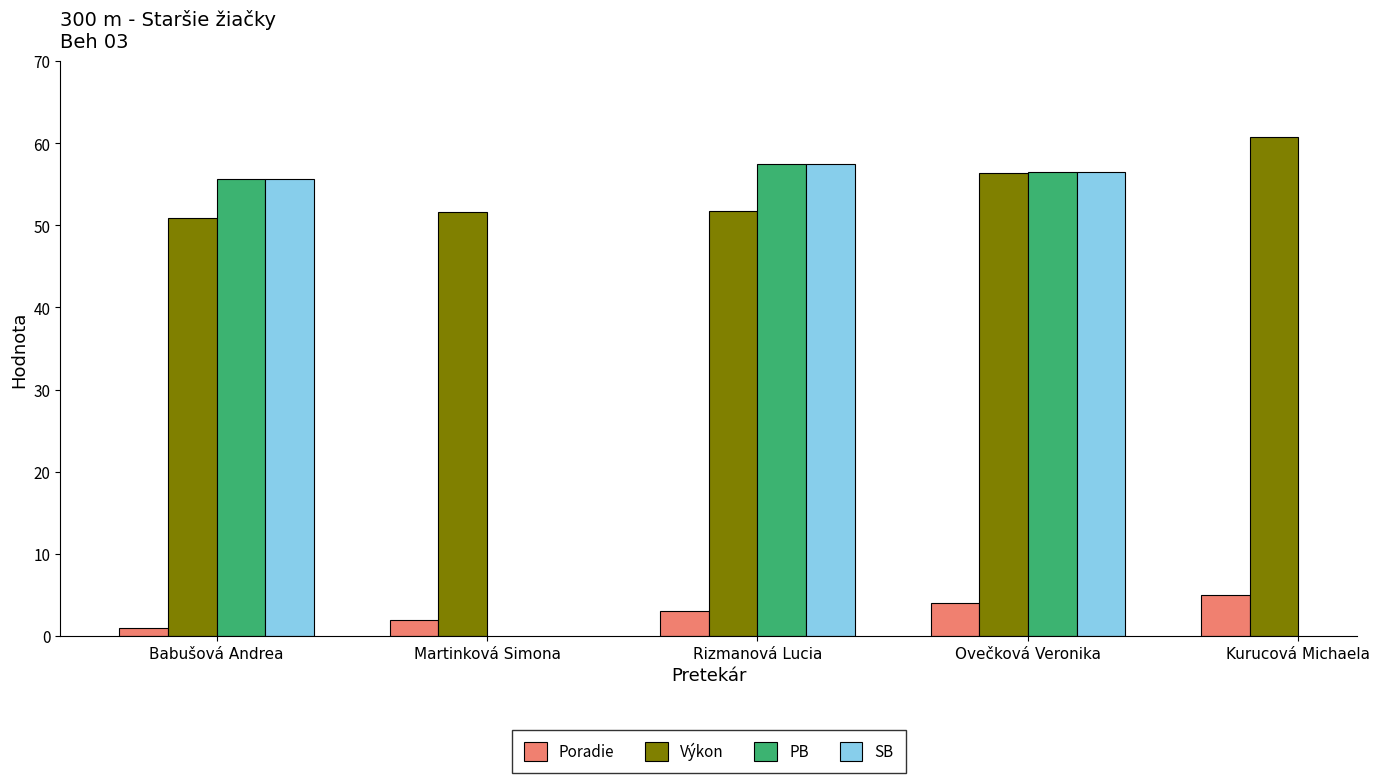

List the series in order of their overall mean, highest first.

Výkon, PB, SB, Poradie